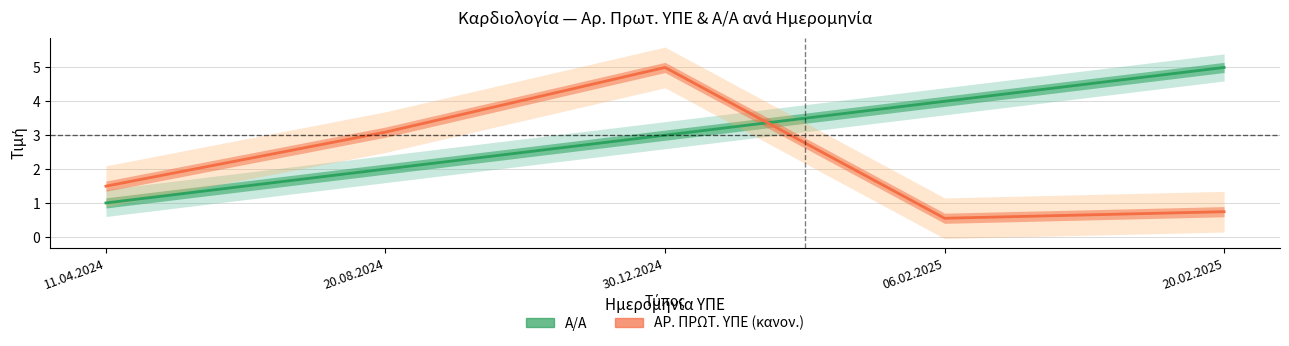

Is it true that ΑΡ. ΠΡΩΤ. ΥΠΕ (κανον.) equals 0.7 at 20.02.2025?

True